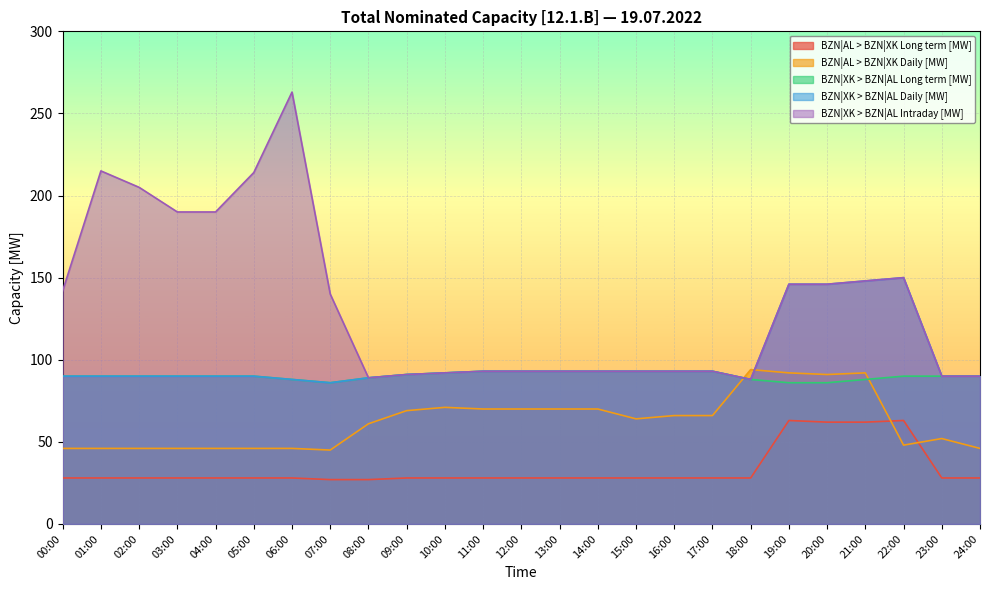

True or false: BZN|XK > BZN|AL Intraday [MW] and BZN|XK > BZN|AL Daily [MW] cross at least once.

False